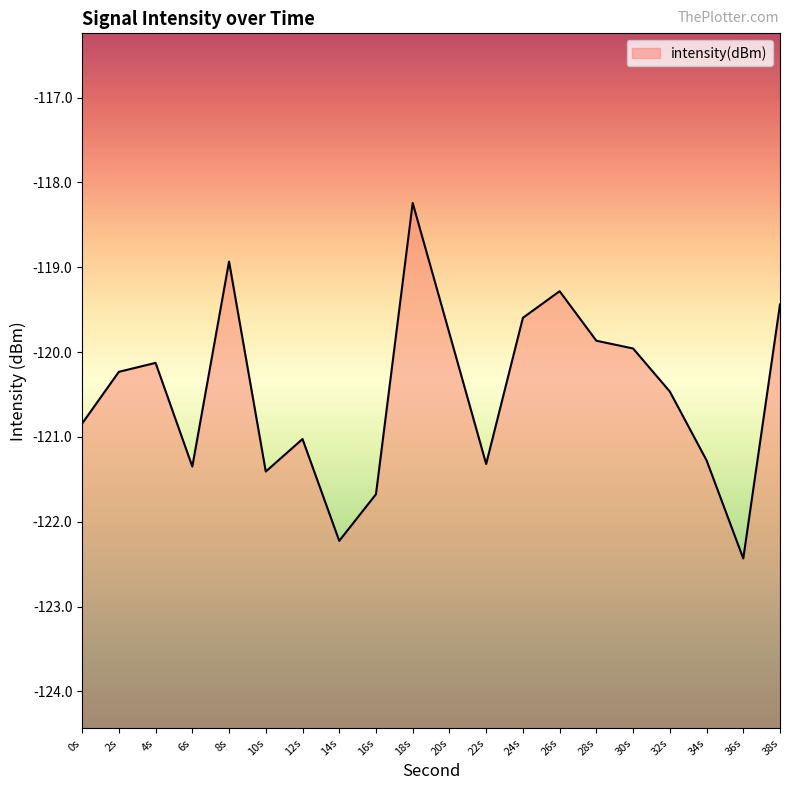

What is the sum of the values at 38s and 6s?

-240.8